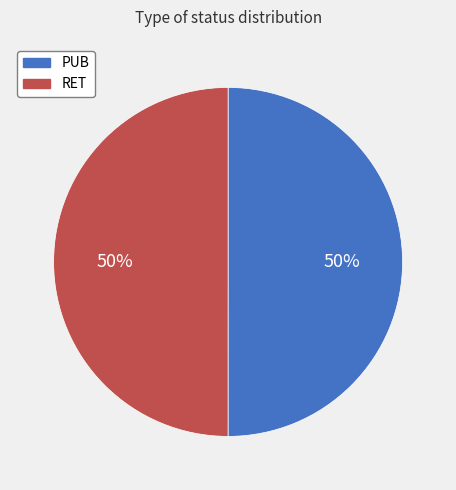

To the nearest percent, what is the average slice percentage?

50%